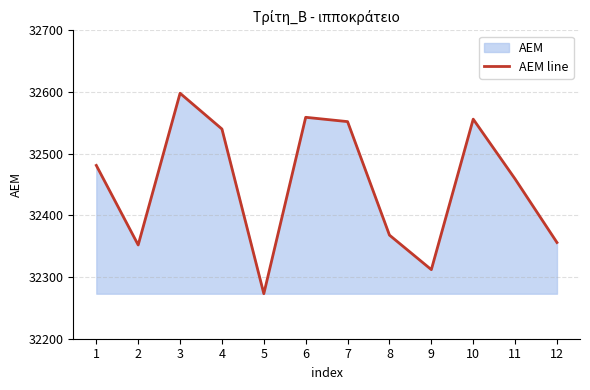

List the labels in order of value, largest first.

3, 6, 10, 7, 4, 1, 11, 8, 12, 2, 9, 5